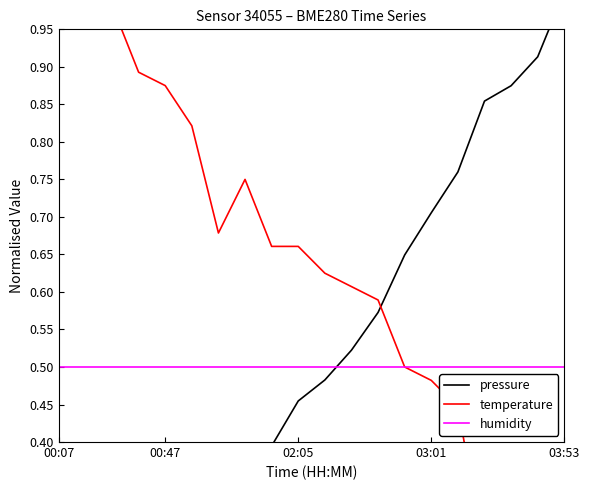

Count the number of data series in this chart.

3